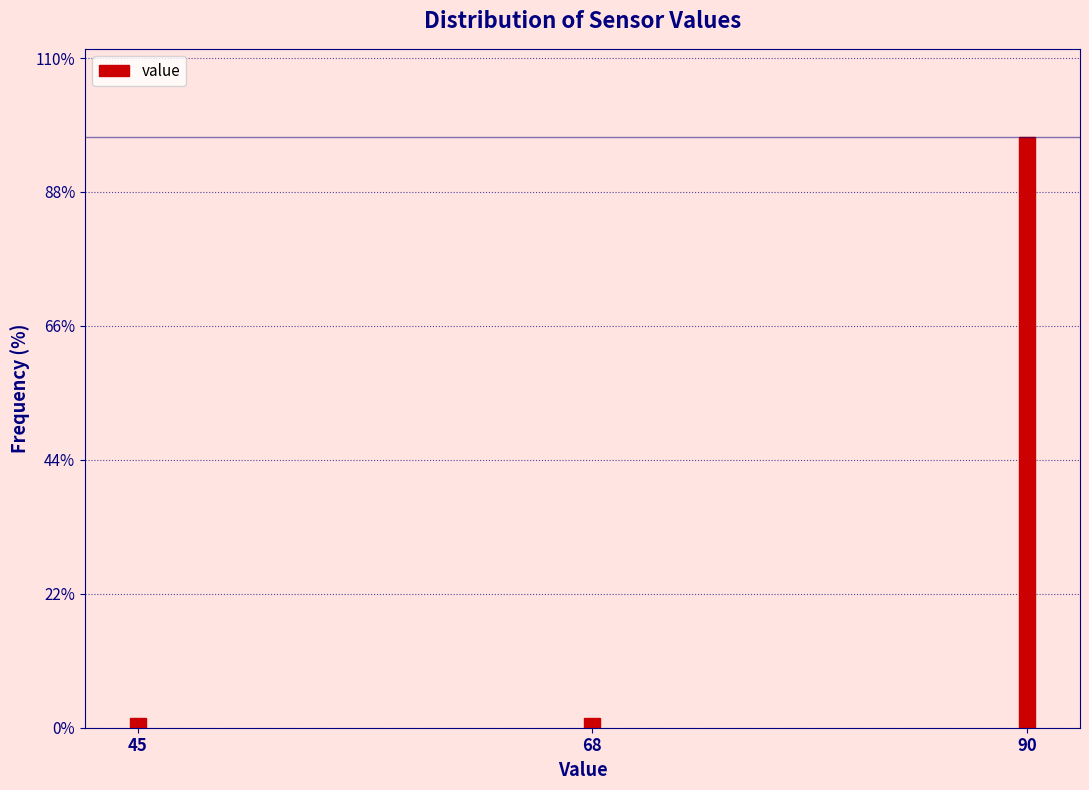

Reading right to left, list all the values displayed in this chart.

97.0	1.5	1.5